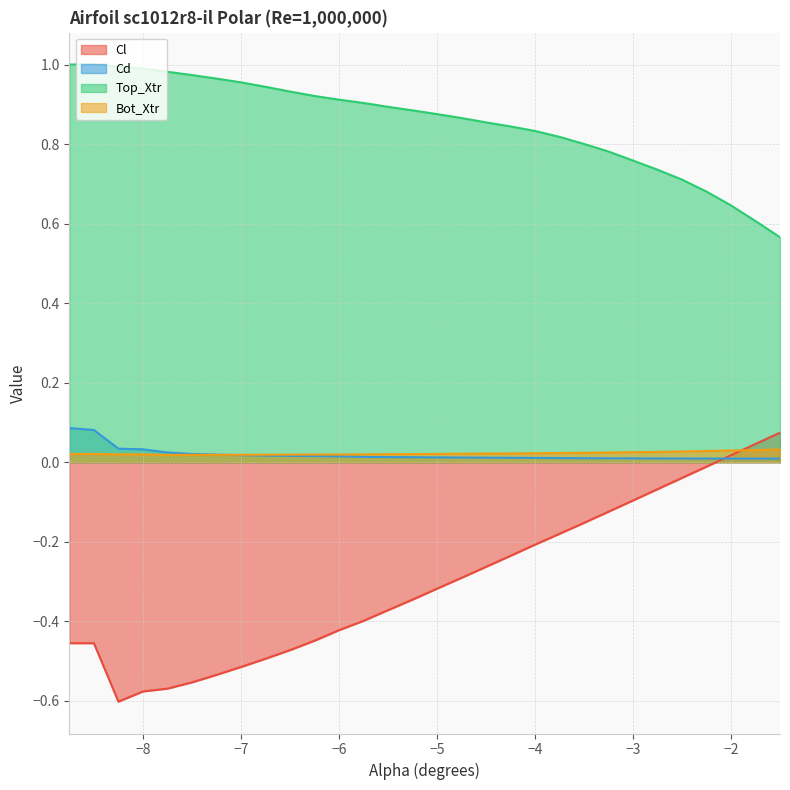

Is the value of Top_Xtr at -3.5 greater than the value of Bot_Xtr at -4.5?

Yes